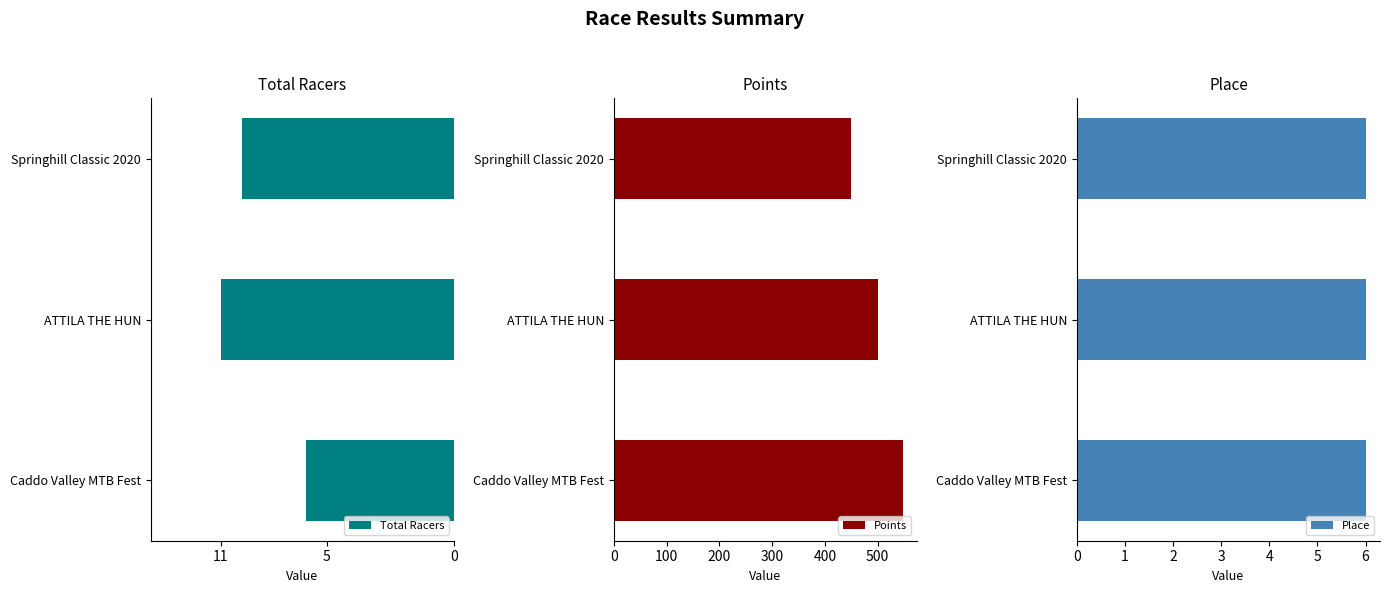

Which series has the widest spread of values?

Points